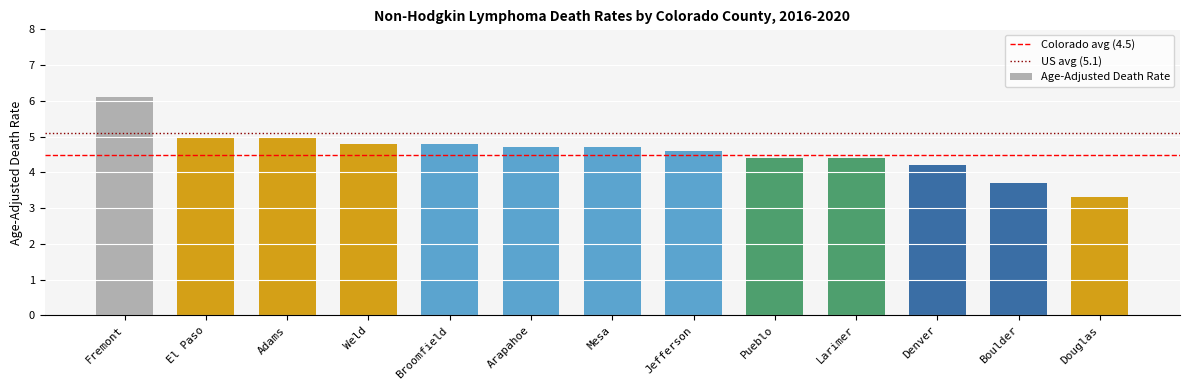

What is the value of the 12th bar from the left?

3.7